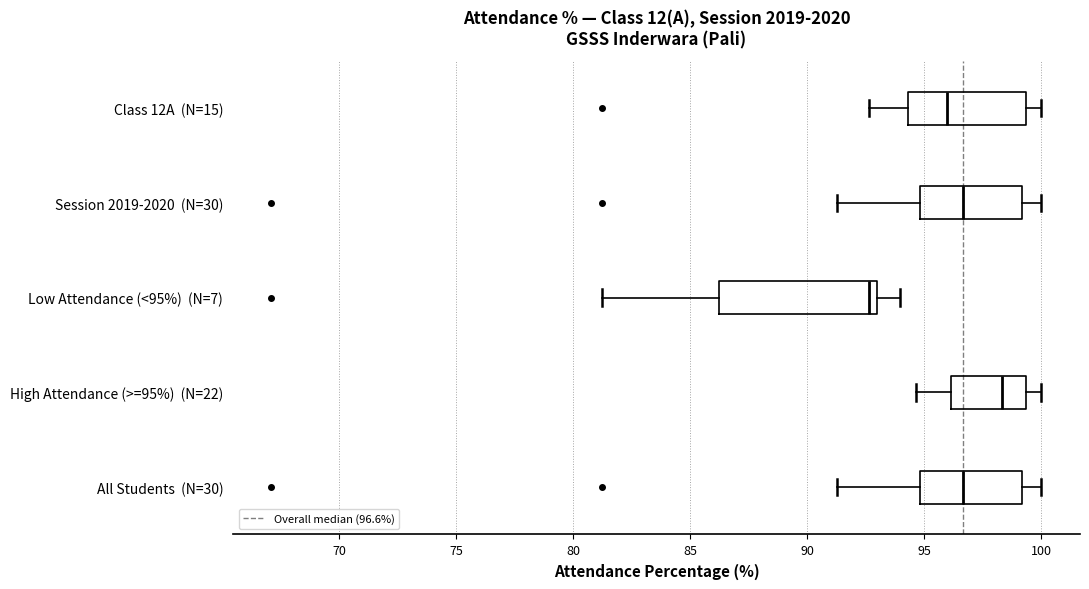

Where does the right whisker of the box for Session 2019-2020 (N=30) end on the x-axis? The values are not printed on the chart, so give them approximately, as read against the axis.

100.0